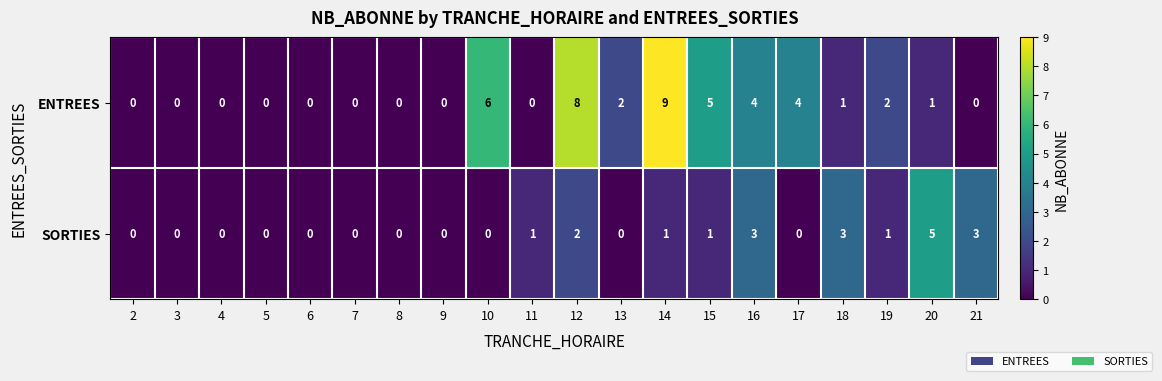

Rank the series by their average value, from lowest to highest.

SORTIES, ENTREES